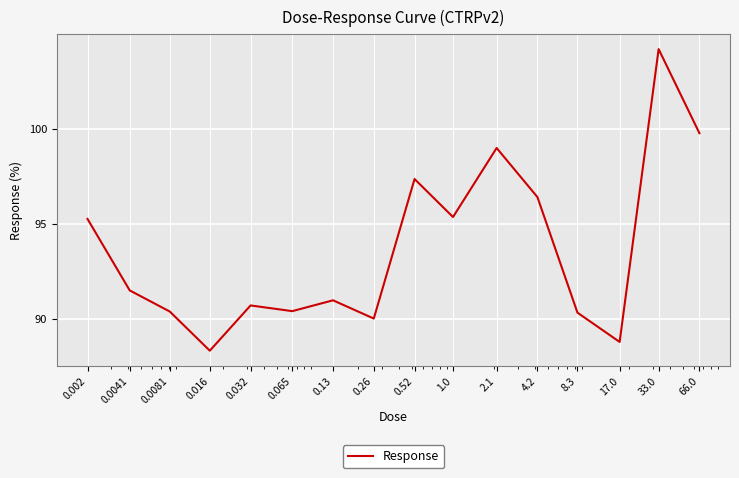

How many lines are shown in the chart?

1